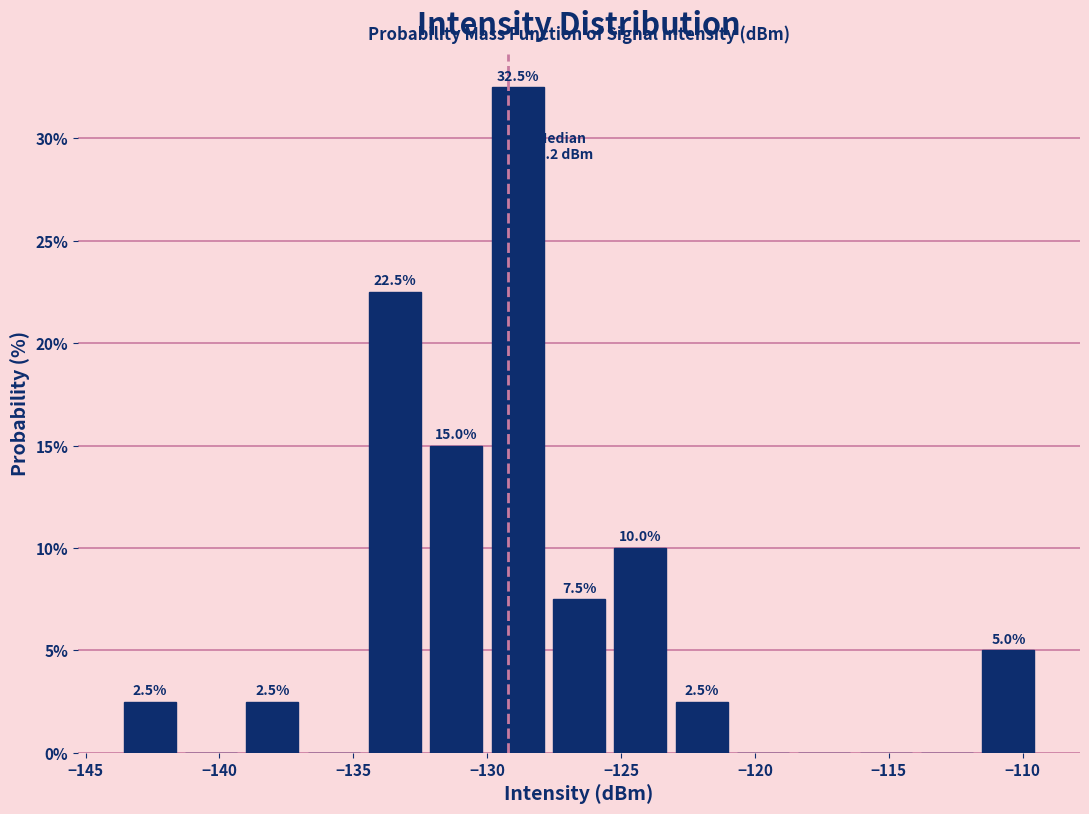

Over which range of the x-axis is the bar tallest?

-130.0 to -127.5